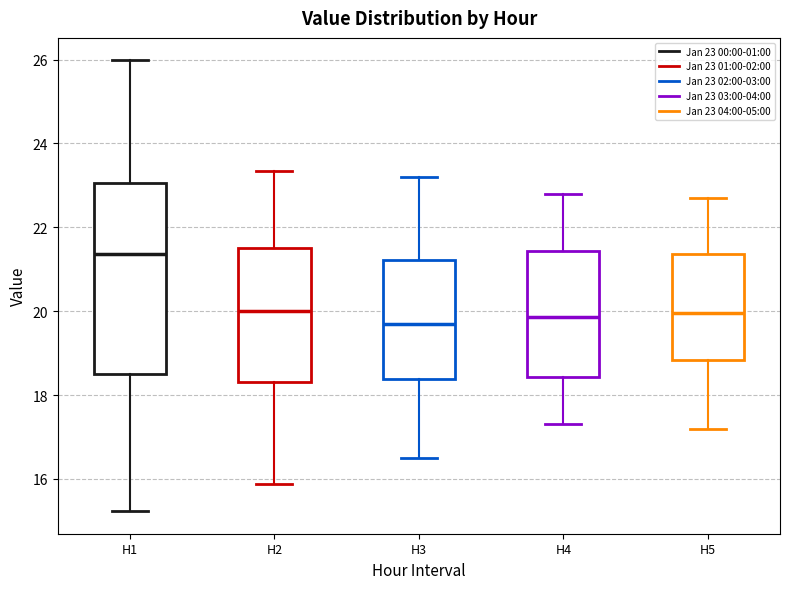

Reading left to right, read every box against the y-axis: the position of its median line, the range the box covers, and the ends of its whiskers. The values are not printed on the chart, so give them approximately, as read against the axis.

H1: median 21.4, box 18.6 to 23.0, whiskers 15.2 to 26.0
H2: median 20.0, box 18.4 to 21.6, whiskers 15.8 to 23.4
H3: median 19.8, box 18.4 to 21.2, whiskers 16.6 to 23.2
H4: median 19.8, box 18.4 to 21.4, whiskers 17.4 to 22.8
H5: median 20.0, box 18.8 to 21.4, whiskers 17.2 to 22.8